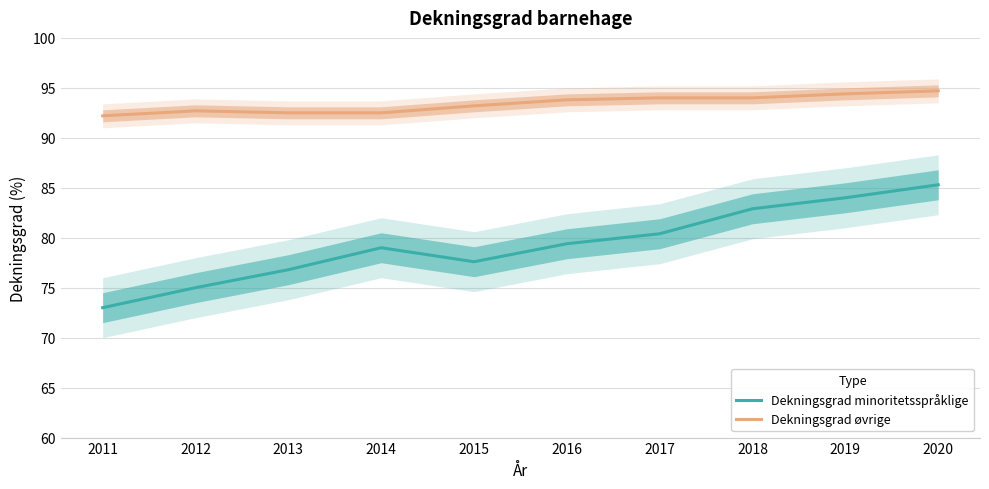

What is the value of the Dekningsgrad øvrige point at the 9th from the left?

94.4